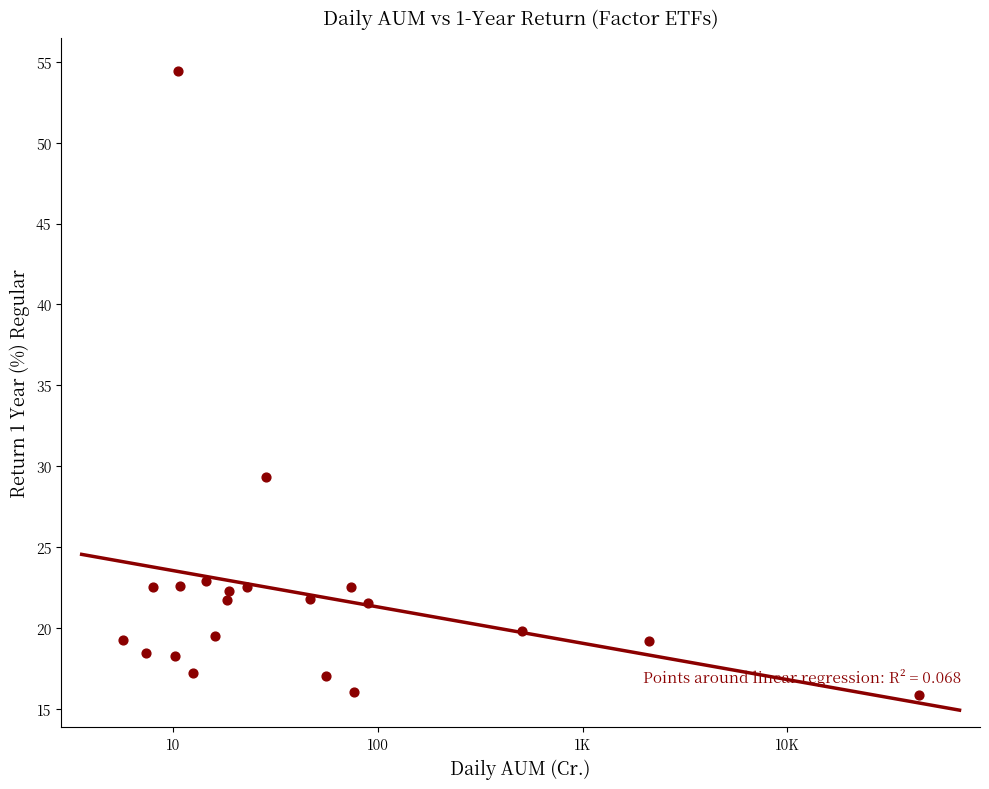

What is the range of Y values (max minus min)?

38.6